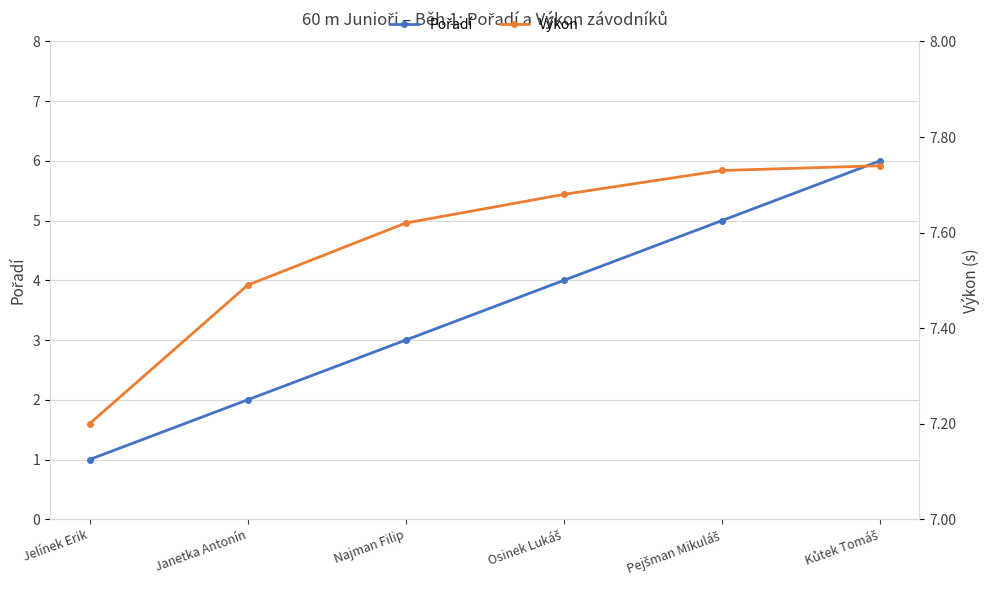

What is the label of the 4th point from the right?

Najman Filip